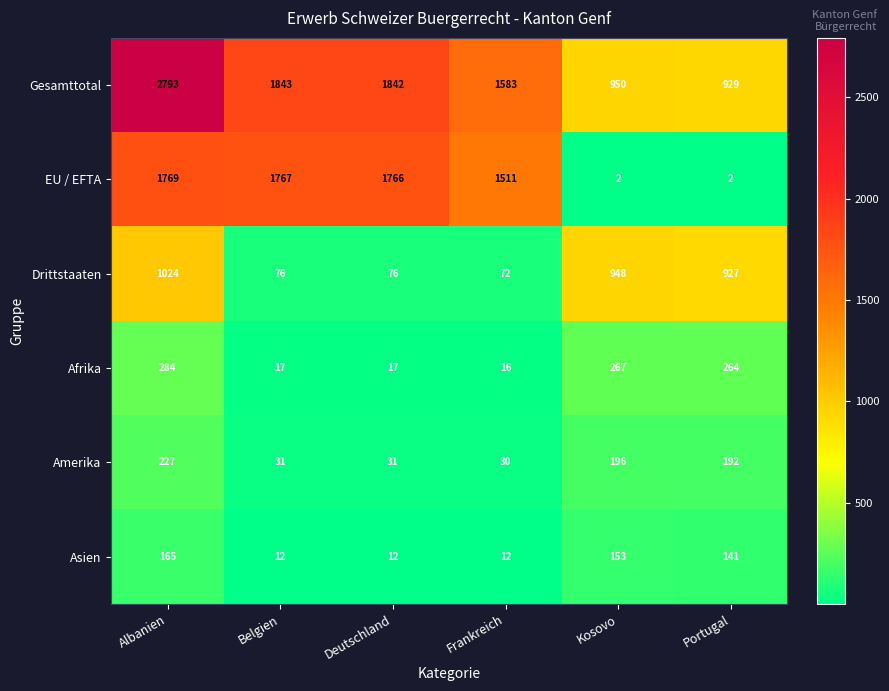

What is the average value of the EU / EFTA series?

1136